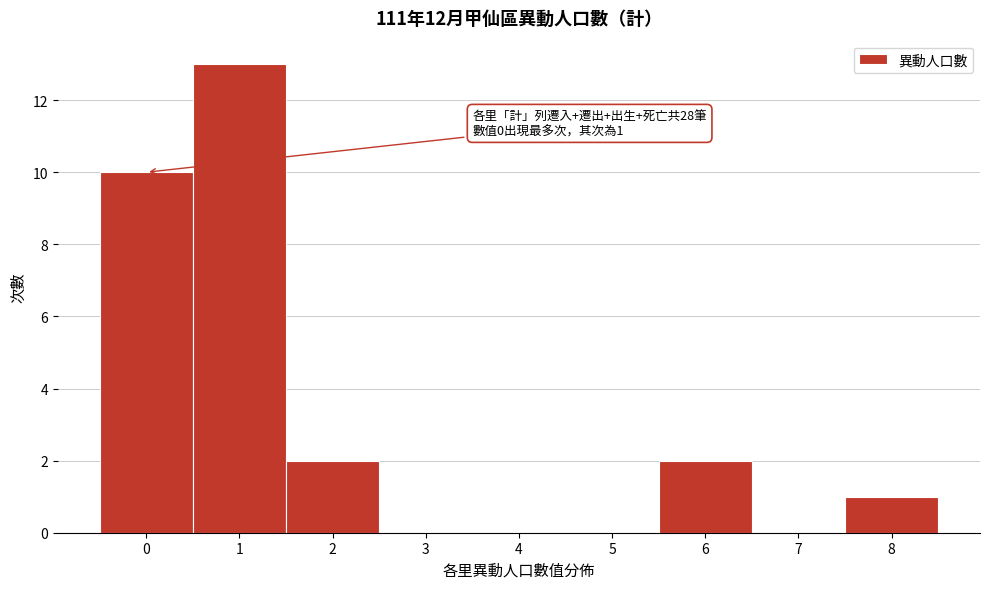

Over which range of the x-axis is the bar tallest?

0.5 to 1.5